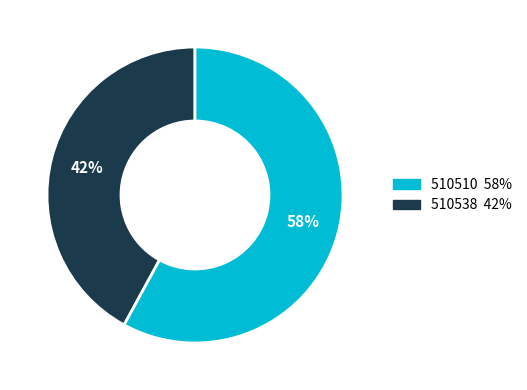

Is there a majority slice in this chart?

Yes